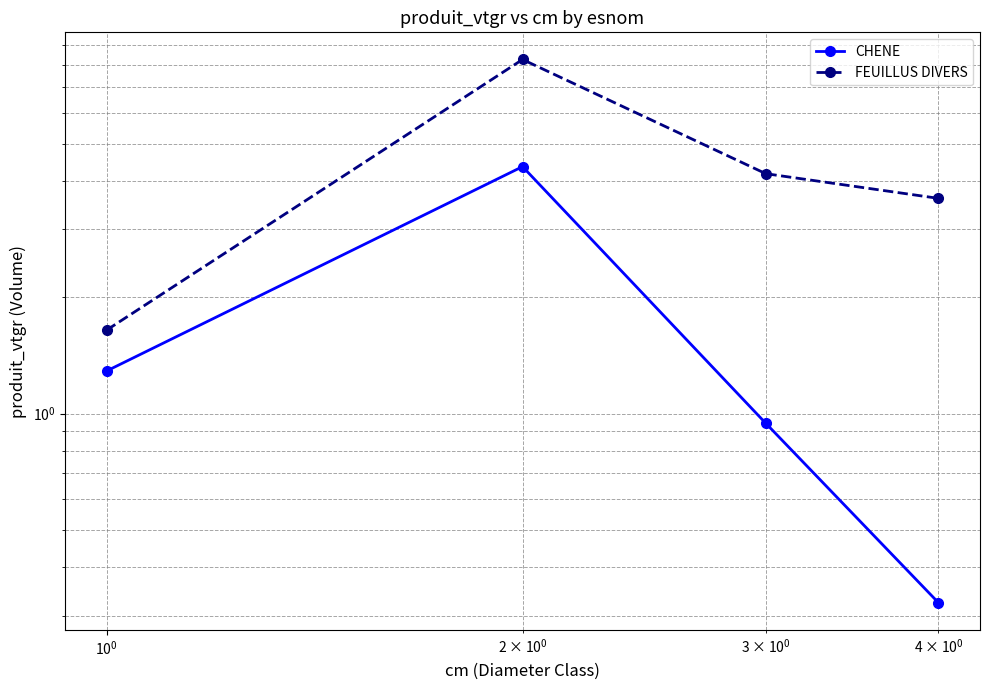

How many lines are shown in the chart?

2